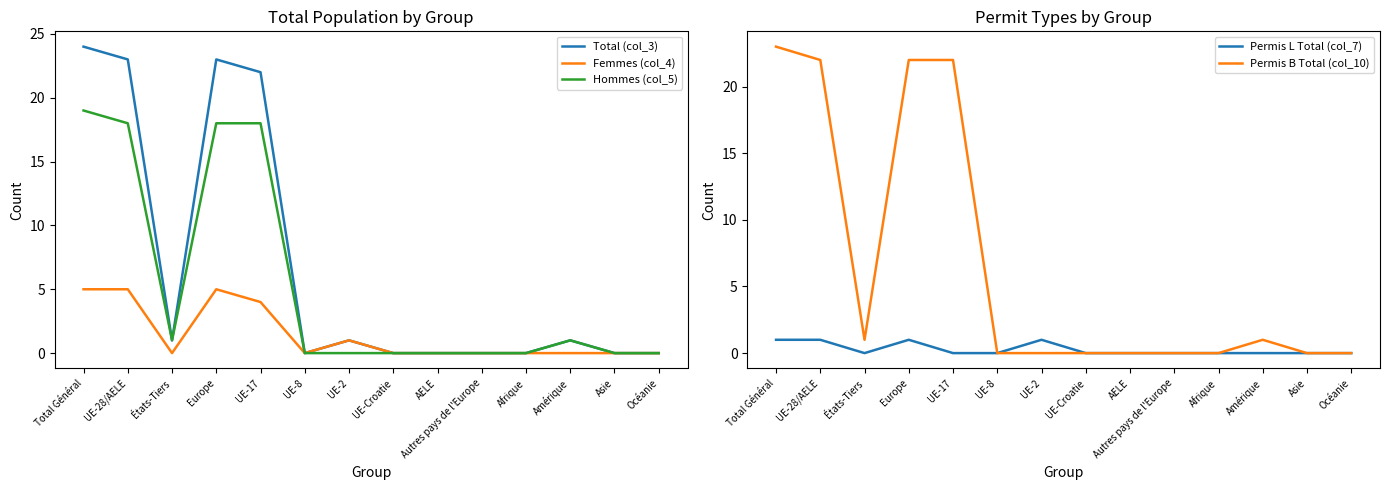

Which has a higher value, UE-2 or UE-8?

UE-2